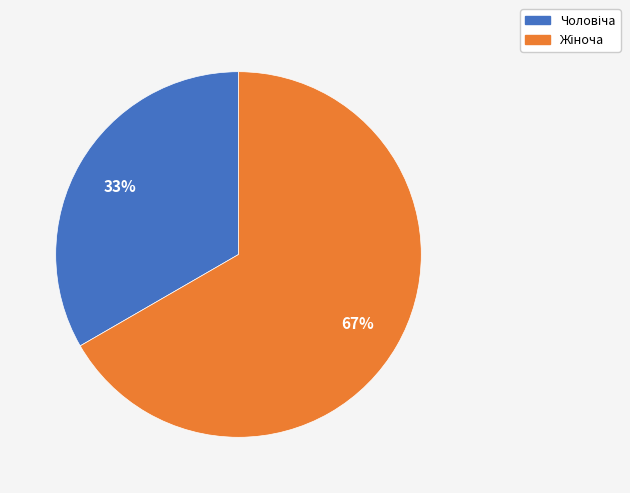

Is there a majority slice in this chart?

Yes